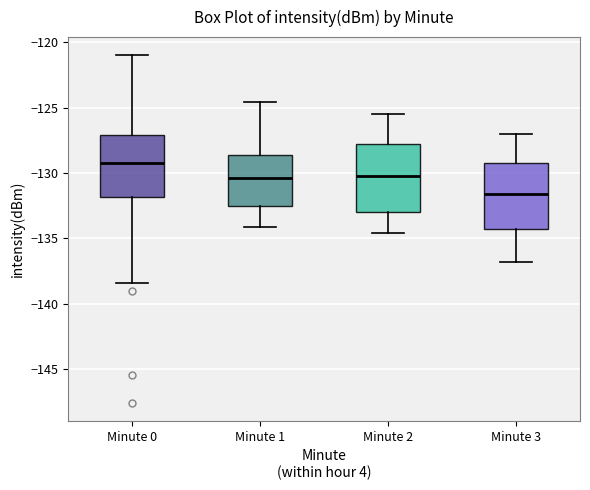

Where is the lower edge of the box for Minute 0 on the y-axis? The values are not printed on the chart, so give them approximately, as read against the axis.

-132.0